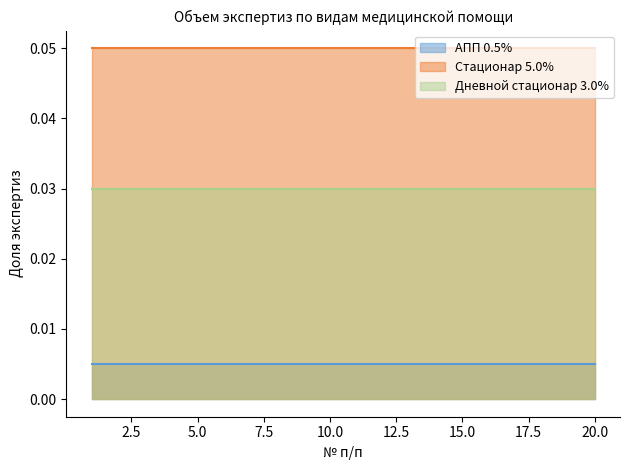

Reading left to right, list all the values displayed in this chart.

АПП 0.5%: 1=0.0	2=0.0	3=0.0	4=0.0	5=0.0	6=0.0	7=0.0	8=0.0	9=0.0	10=0.0	11=0.0	12=0.0	13=0.0	14=0.0	15=0.0	16=0.0	17=0.0	18=0.0	19=0.0	20=0.0
Стационар 5.0%: 1=0.1	2=0.1	3=0.1	4=0.1	5=0.1	6=0.1	7=0.1	8=0.1	9=0.1	10=0.1	11=0.1	12=0.1	13=0.1	14=0.1	15=0.1	16=0.1	17=0.1	18=0.1	19=0.1	20=0.1
Дневной стационар 3.0%: 1=0.0	2=0.0	3=0.0	4=0.0	5=0.0	6=0.0	7=0.0	8=0.0	9=0.0	10=0.0	11=0.0	12=0.0	13=0.0	14=0.0	15=0.0	16=0.0	17=0.0	18=0.0	19=0.0	20=0.0